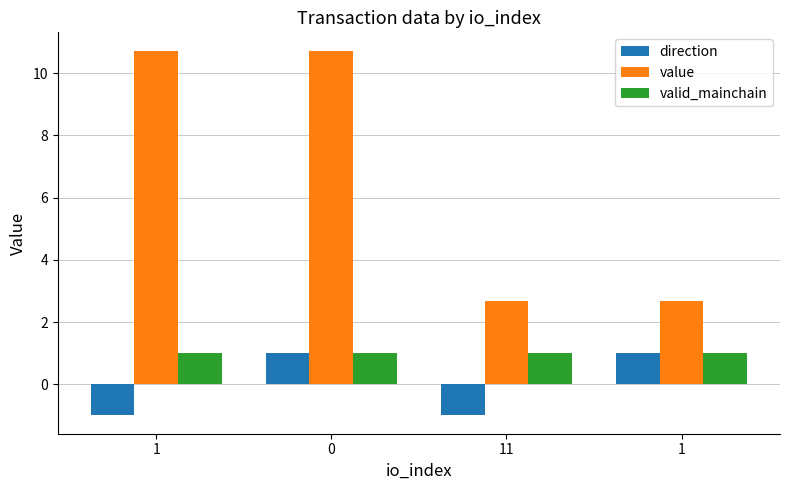

The valid_mainchain series shows 1.0 at 1. True or false?

True